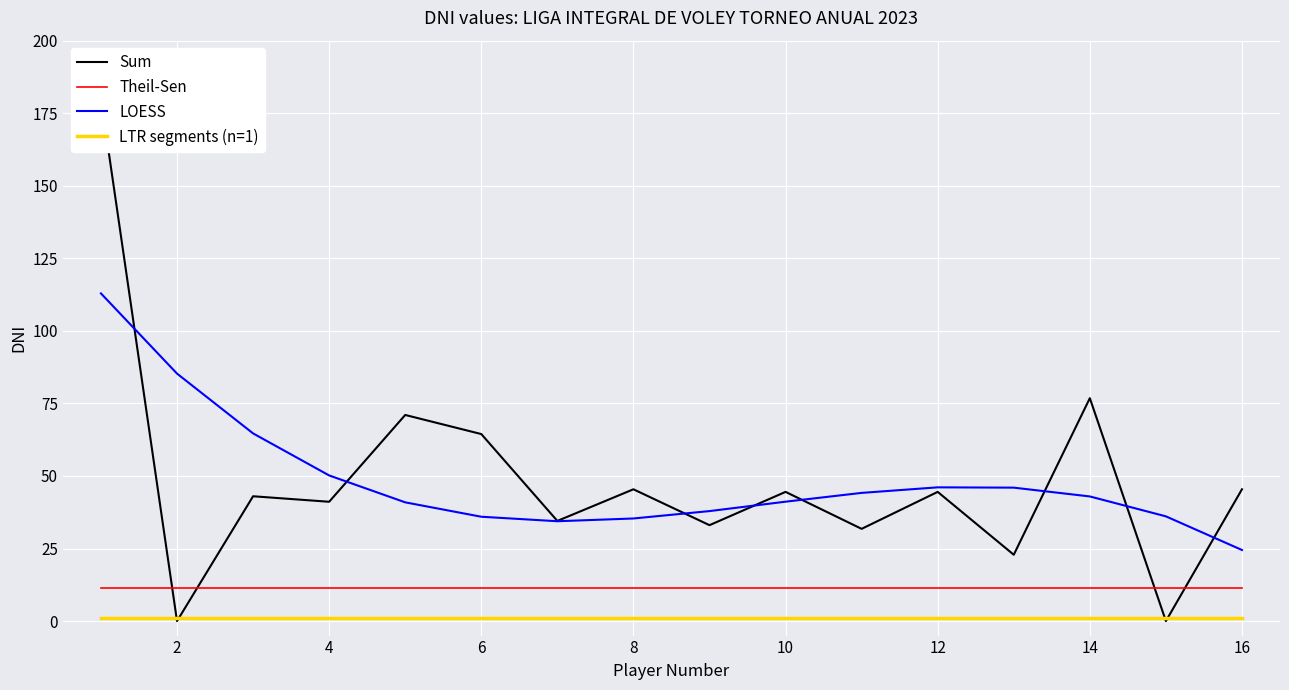

What are all the series names shown in the legend?

Sum, Theil-Sen, LOESS, LTR segments (n=1)